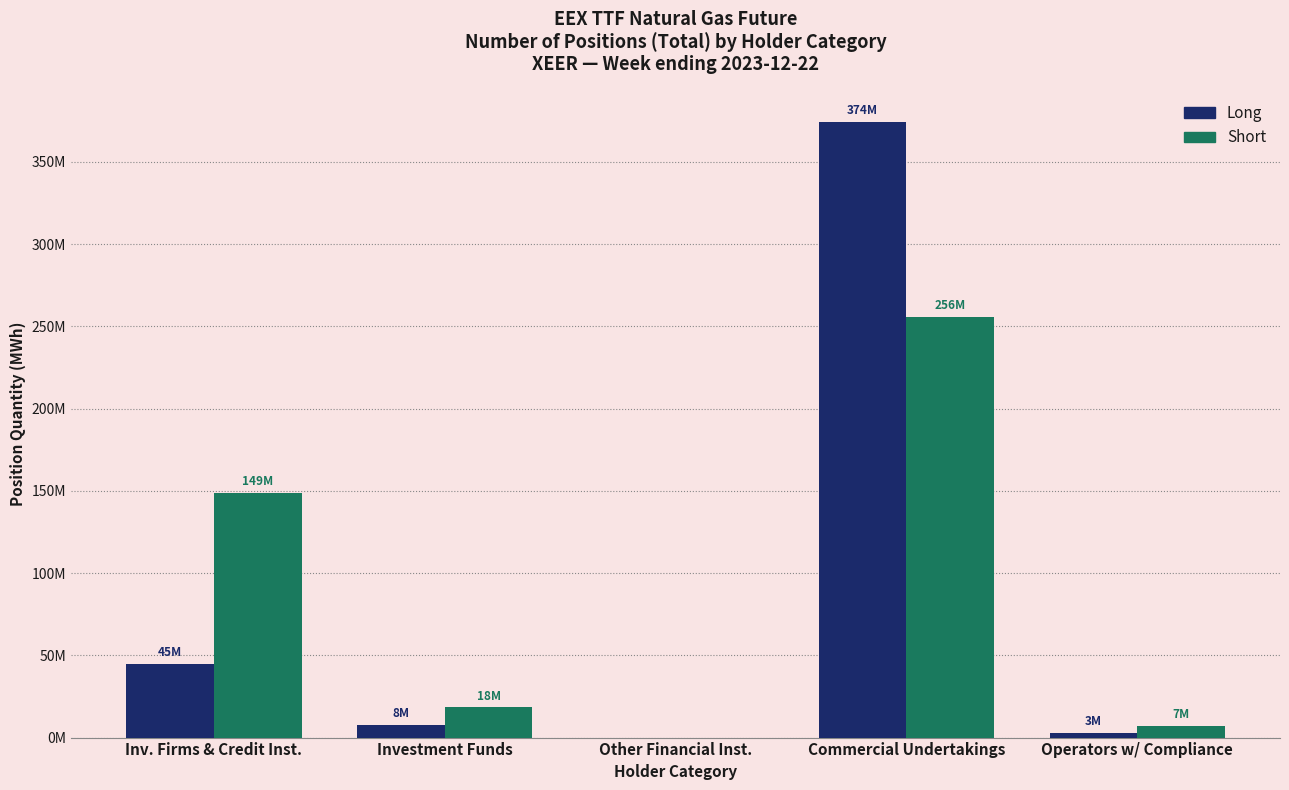

At which category does the chart reach its minimum across all series?

Other Financial Inst.